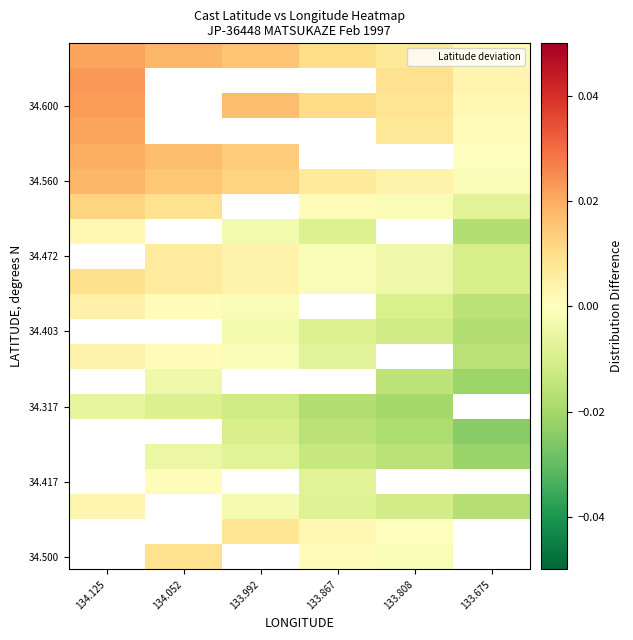

At which category is the sum across all series the highest?

134.125